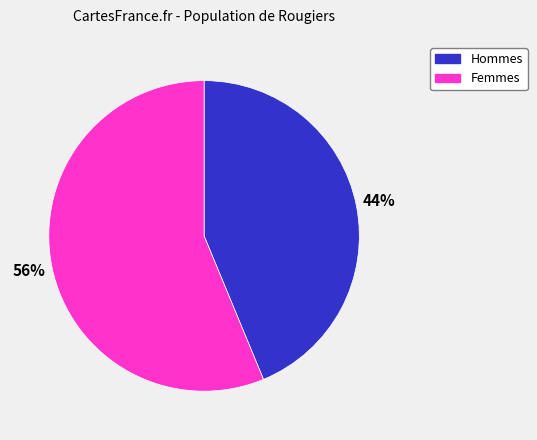

Is there a majority slice in this chart?

Yes